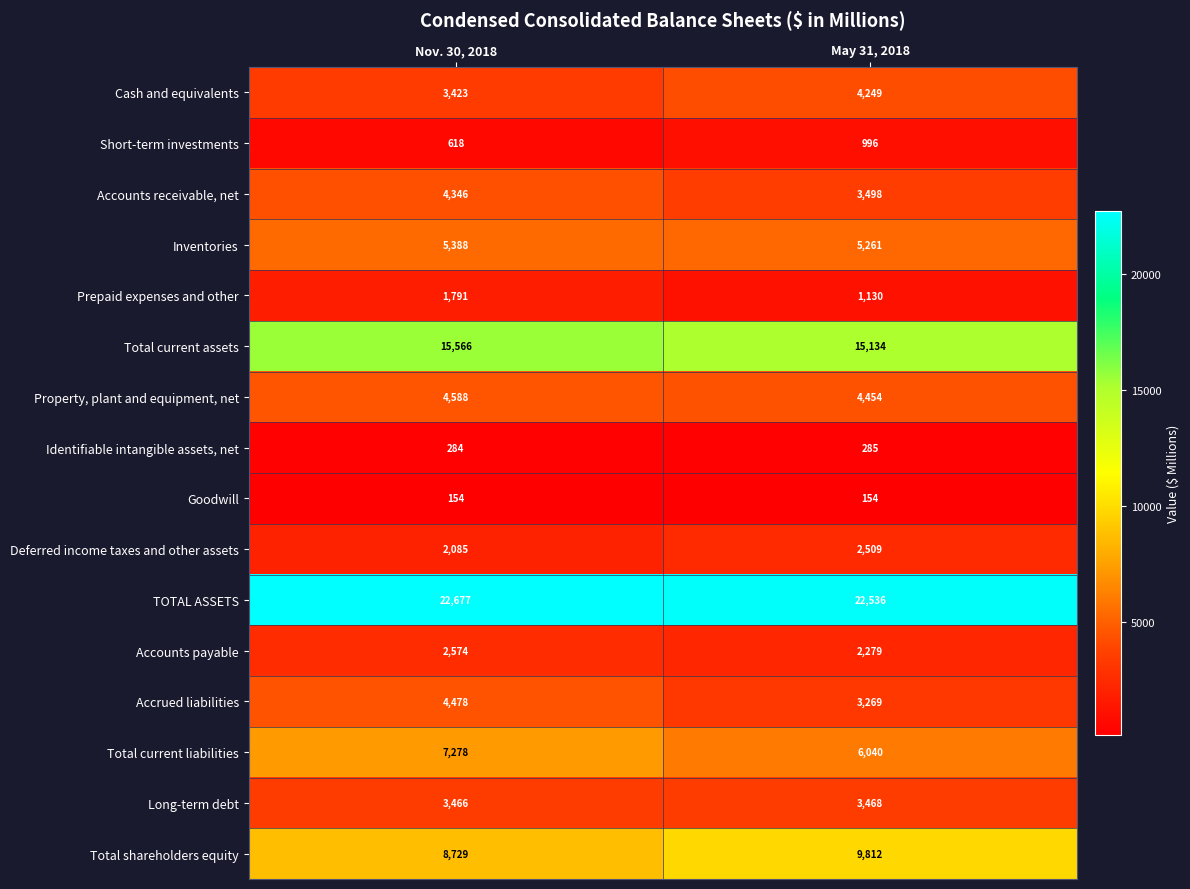

Between Nov. 30, 2018 and May 31, 2018, which series saw the biggest shift?

Total current liabilities